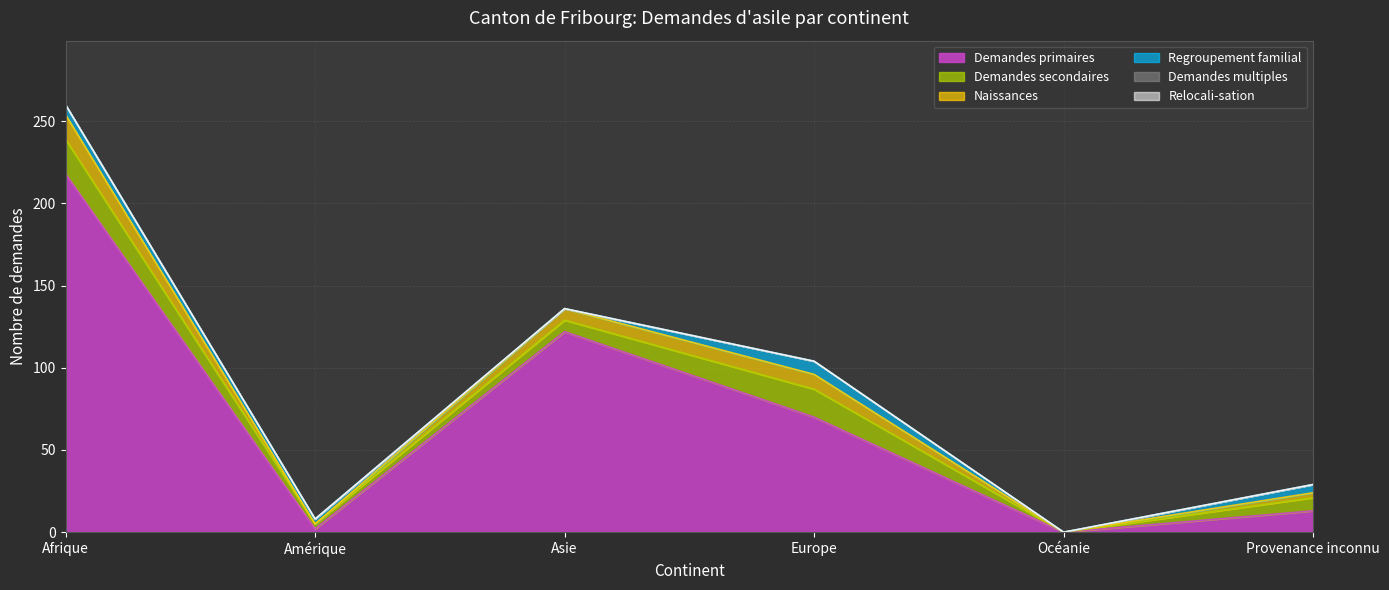

At which label does Regroupement familial first exceed 5?

Afrique